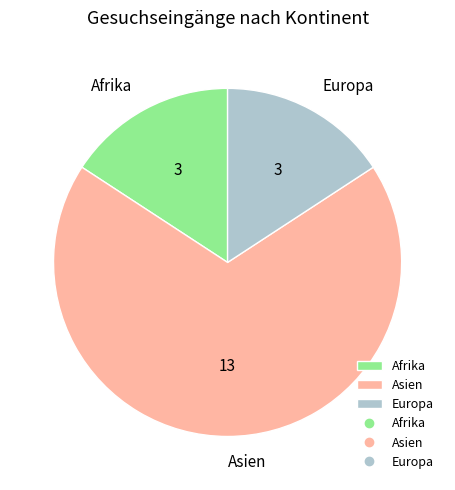

Approximately how many times larger is the value at Europa compared to Asien?

0.2